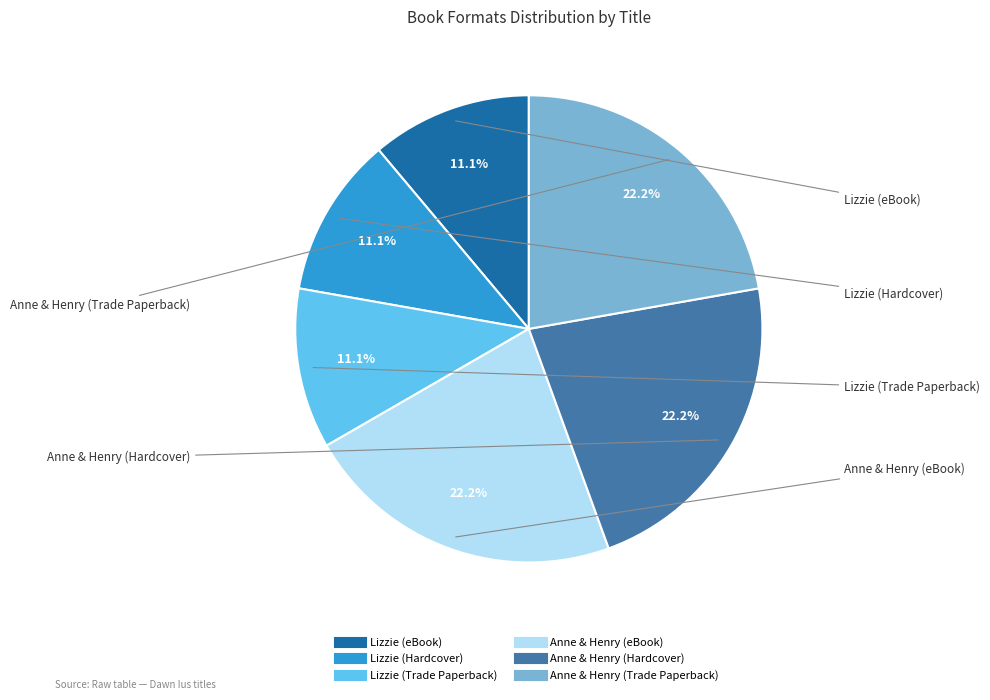

Combined, what portion of the pie is Anne & Henry (Trade Paperback) and Anne & Henry (Hardcover)?

44.4%